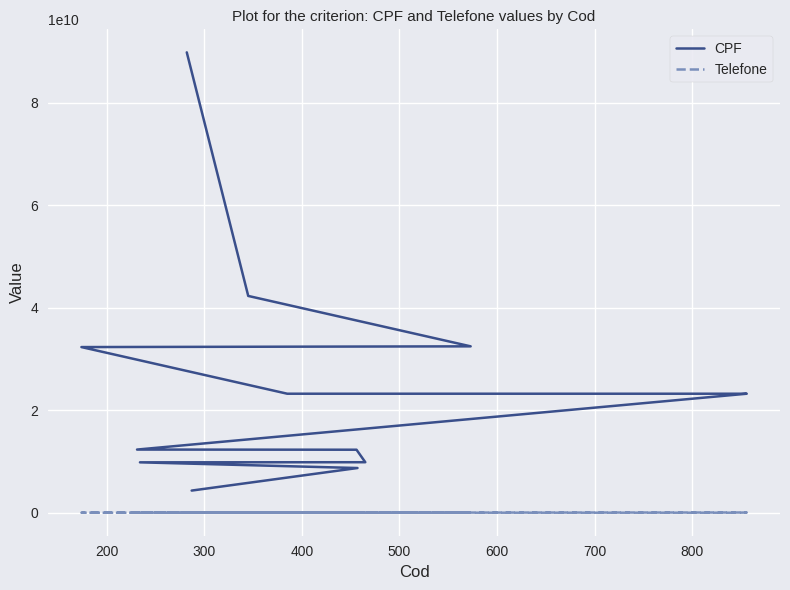

True or false: CPF and Telefone cross at least once.

False